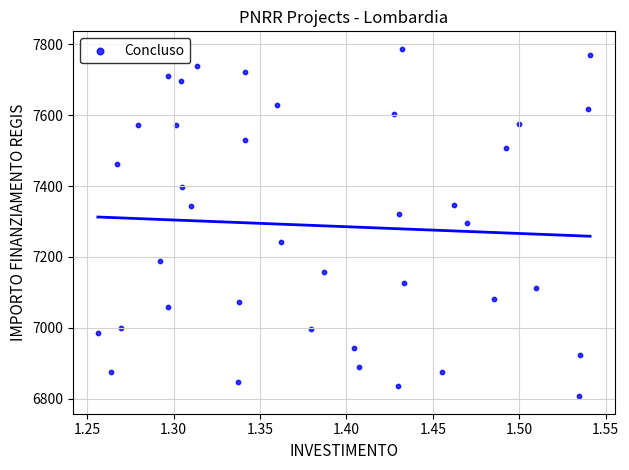

What is the range of X values (max minus min)?

0.3